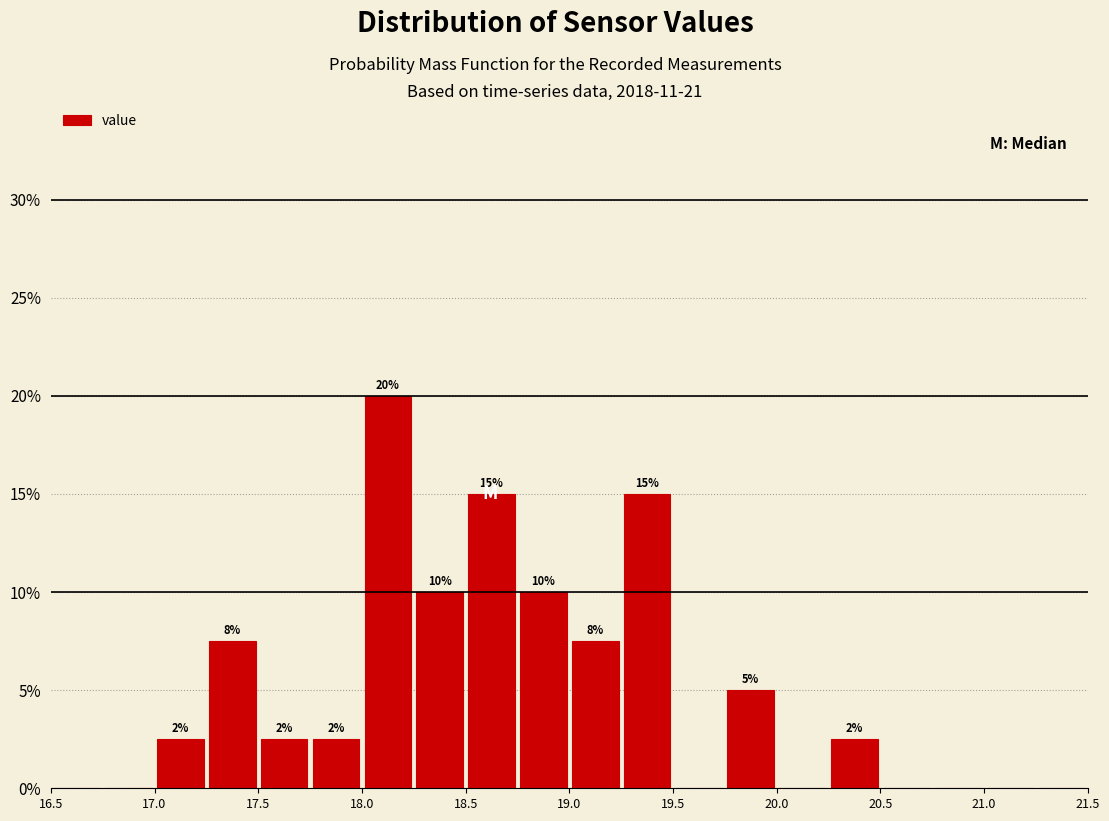

Which range on the x-axis has the tallest bar?

18.00 to 18.25